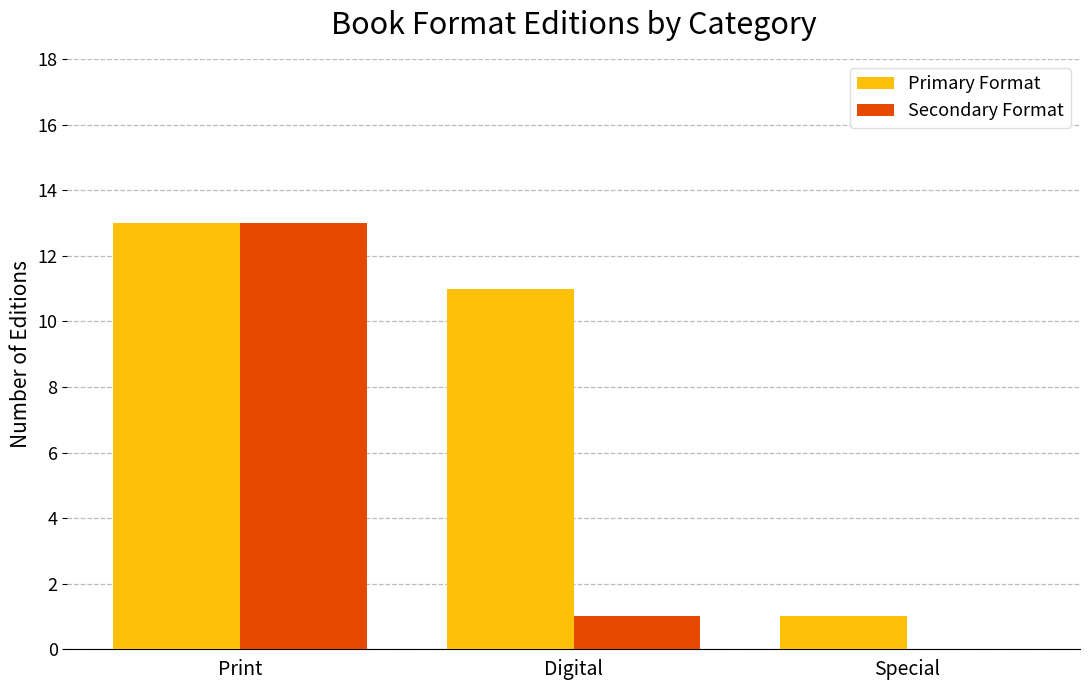

At which label does Primary Format first exceed 11?

Print